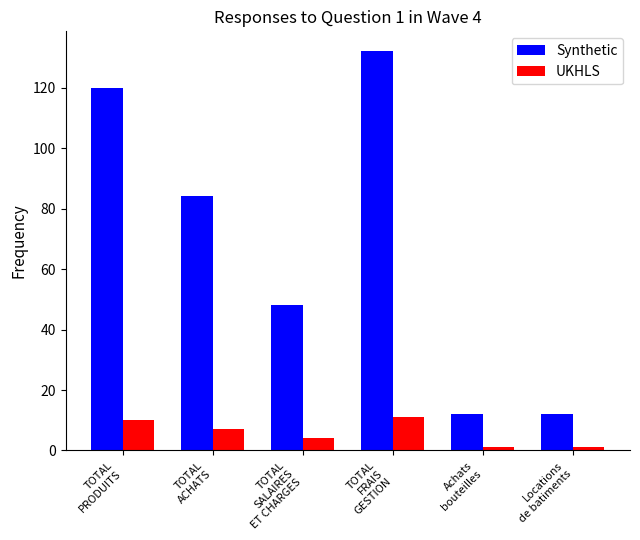

True or false: UKHLS has a value of 1 at Achats
bouteilles.

True